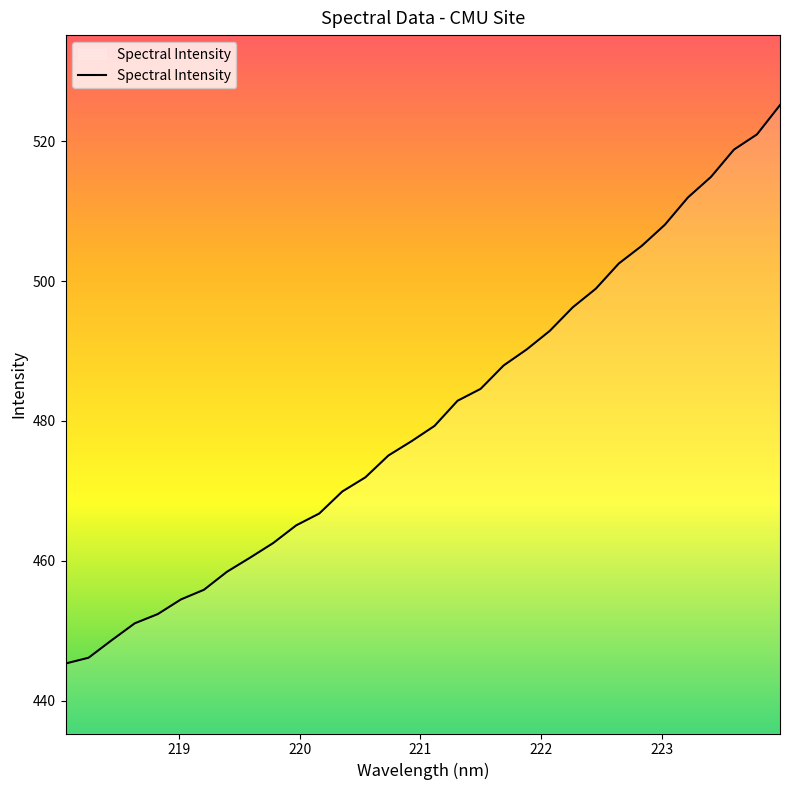

What is the smallest value displayed?

445.3